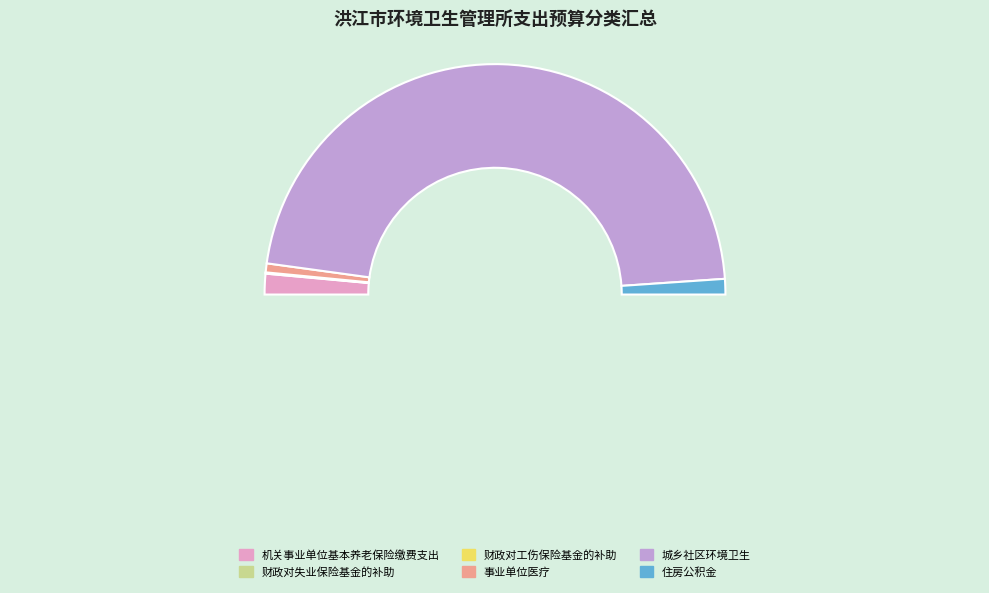

What is the ratio of the value at 机关事业单位基本养老保险缴费支出 to the value at 住房公积金?

1.3